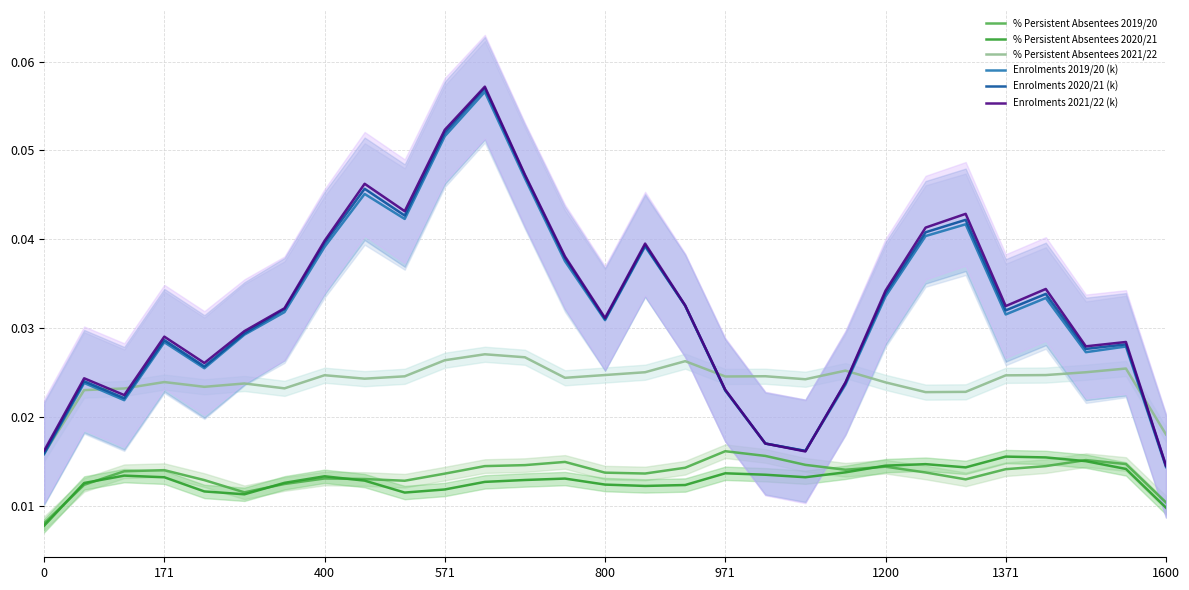

True or false: % Persistent Absentees 2021/22 and % Persistent Absentees 2020/21 intersect in this chart.

False